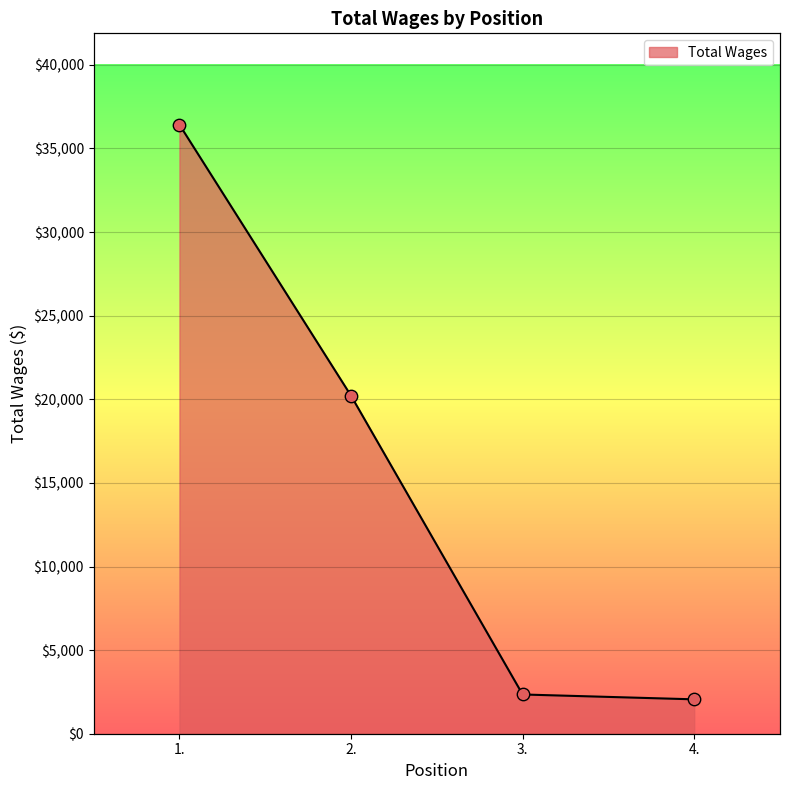

Which has a higher value, 4. or 3.?

3.